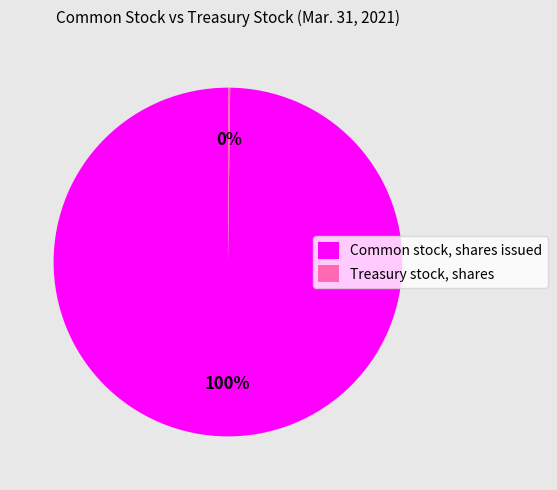

Is it true that Common stock, shares issued is 100% of the pie?

True